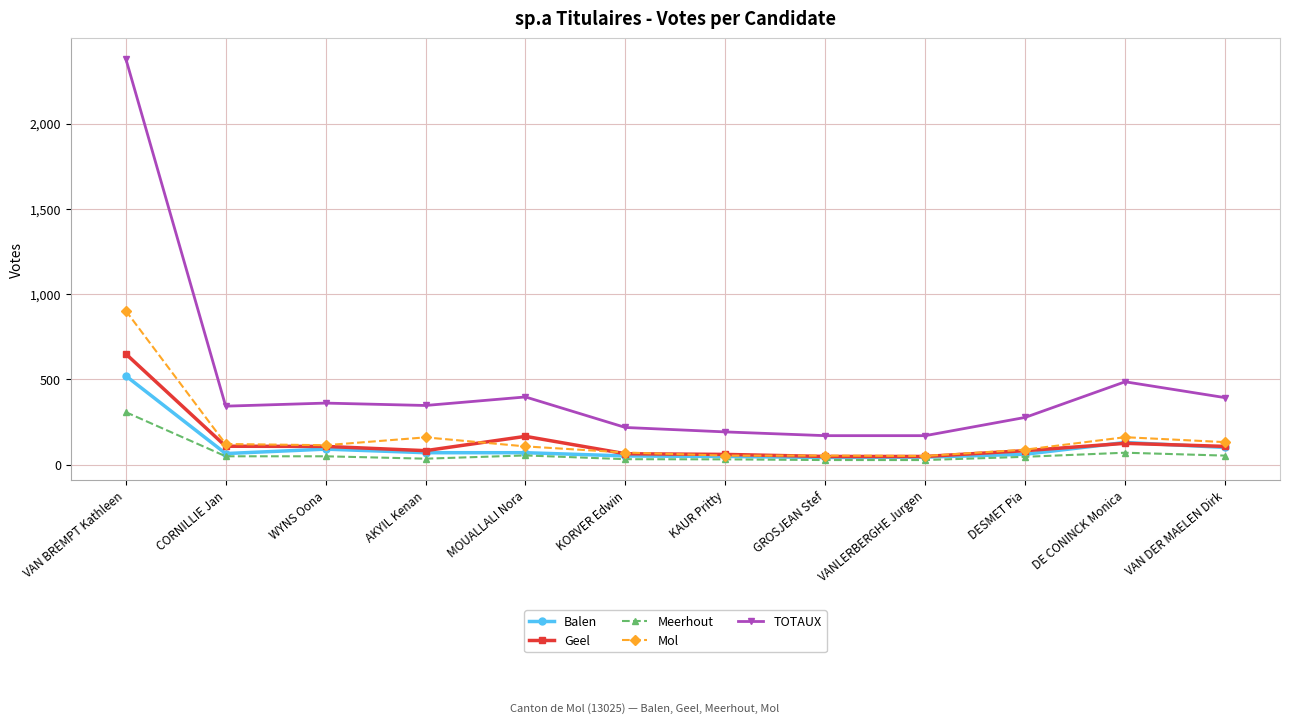

What is the difference between the second highest and second lowest values in the Geel series?

118